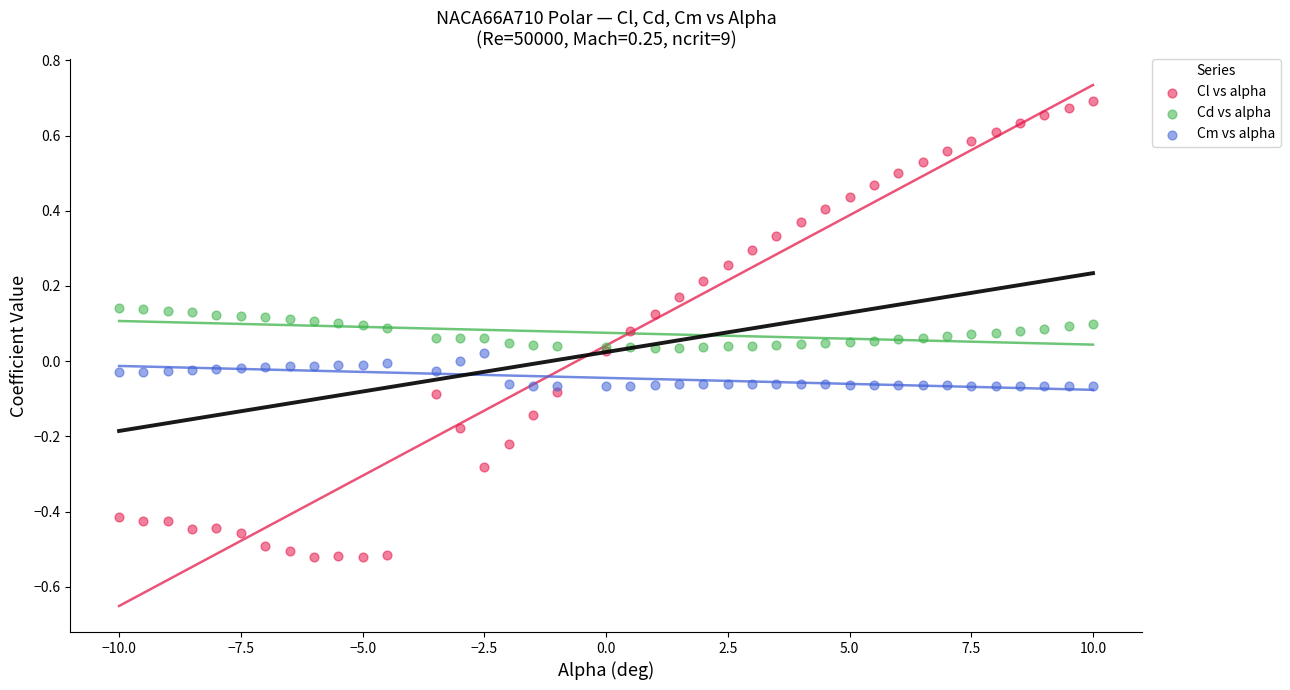

Which series contains the lowest Y value?

Cl vs alpha